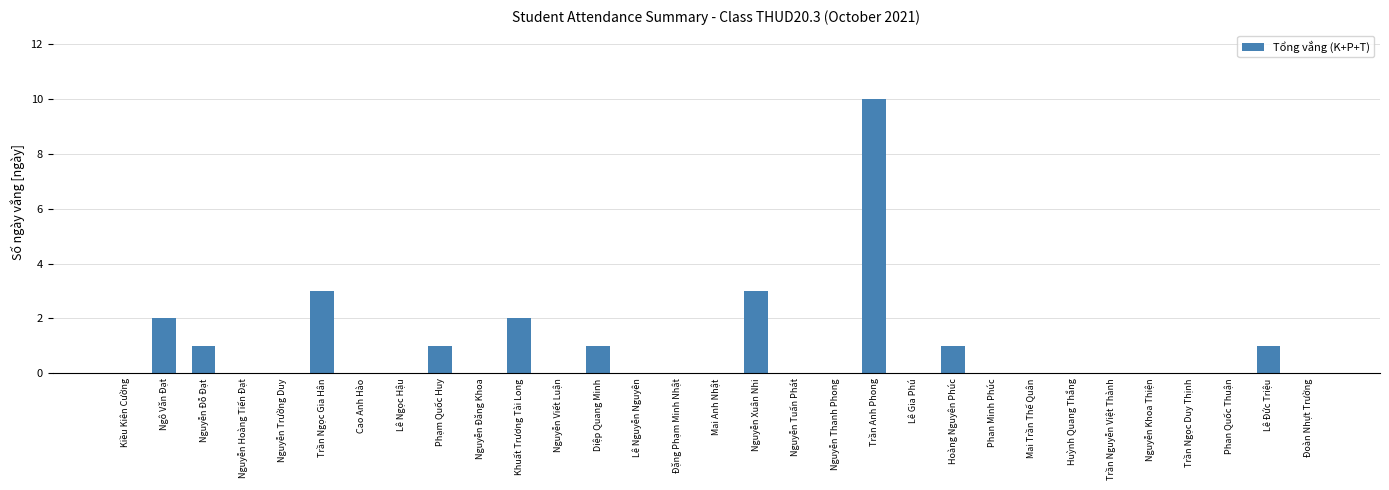

Is it true that the value at Nguyễn Đỗ Đạt is 0?

False